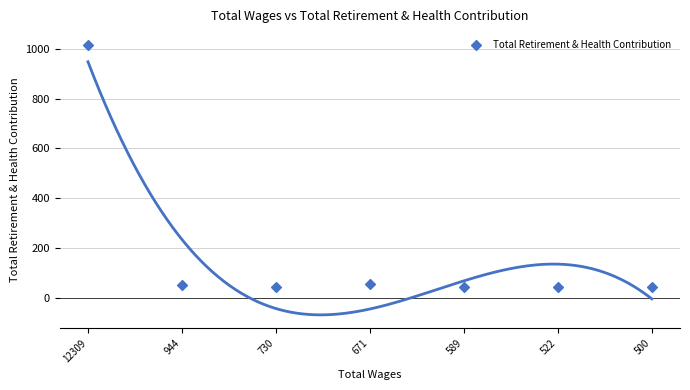

What is the range of Y values (max minus min)?

972